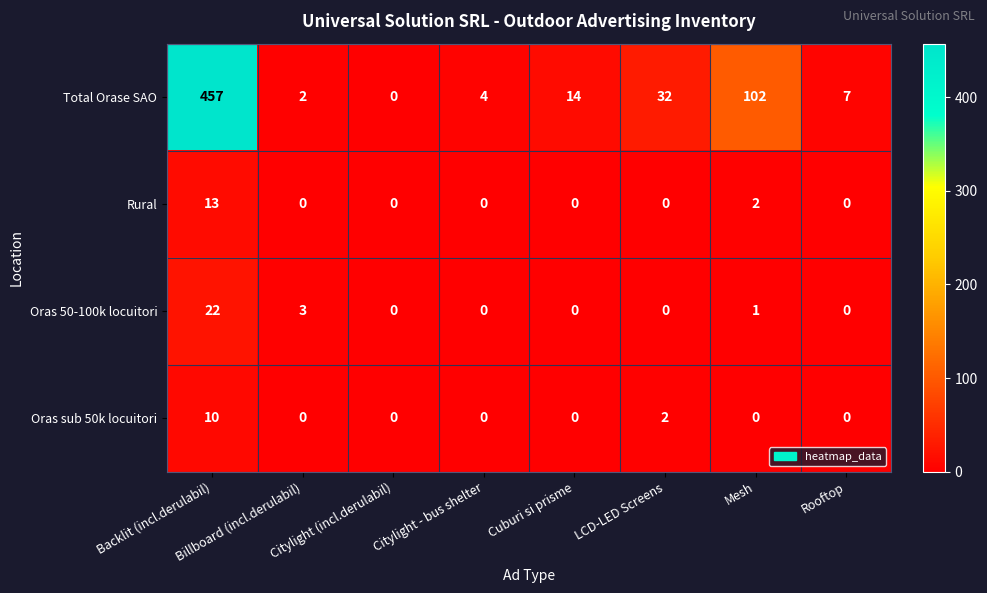

Which category has the highest value in the Total Orase SAO series?

Backlit (incl.derulabil)